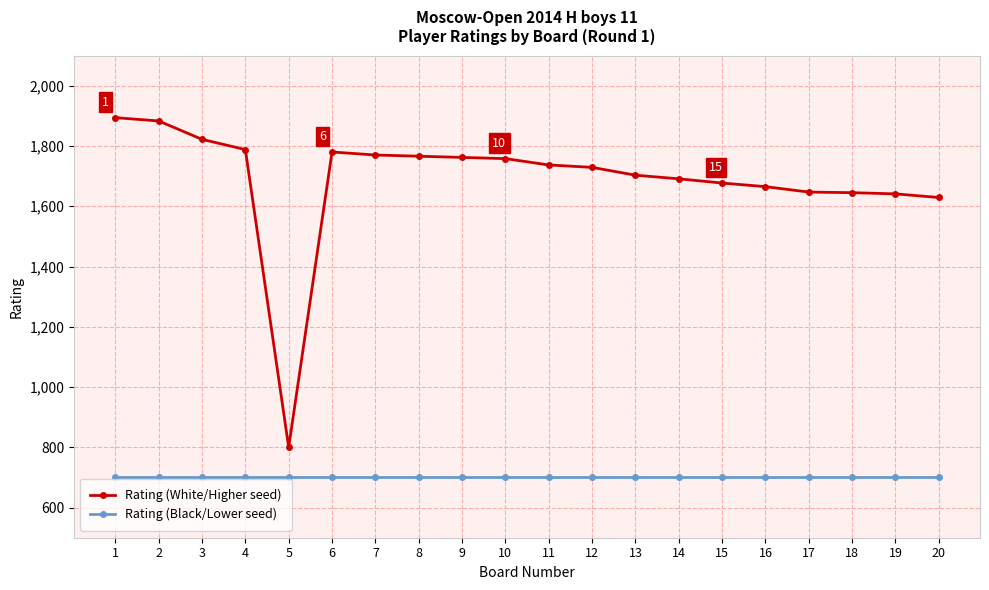

The value of Rating (White/Higher seed) at 11 is 1737. True or false?

True